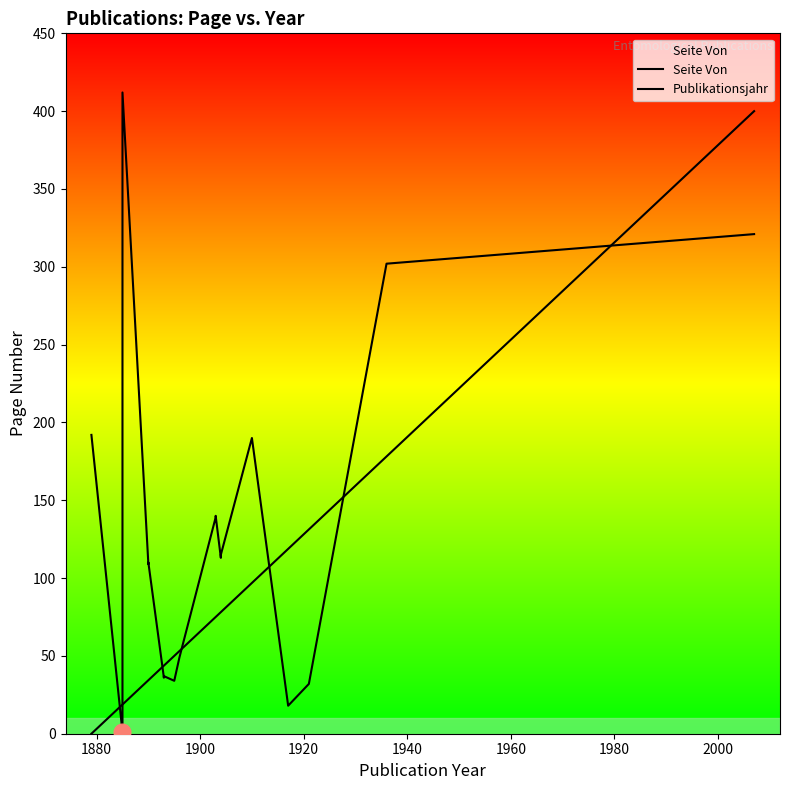

In Seite Von, how many points are higher than both neighbors (excluding endpoints)?

5